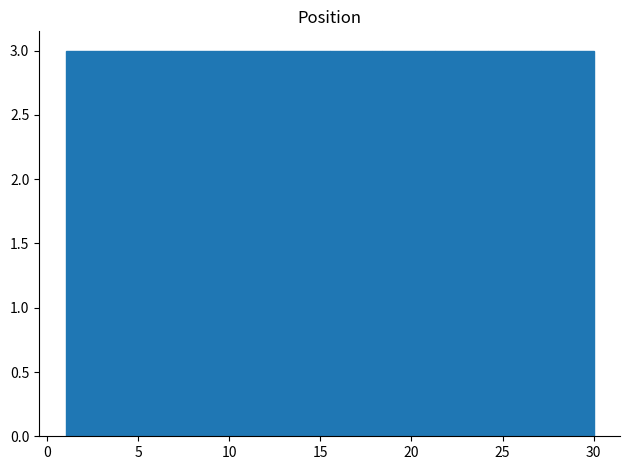

Reading left to right, transcribe this chart: for each bar, give the range it covers on the x-axis and its height. Neither the bar edges nor the heights are printed on the chart, so give them approximately, as read against the axes.

1.0 to 3.9: 3
3.9 to 6.8: 3
6.8 to 9.7: 3
9.7 to 12.6: 3
12.6 to 15.5: 3
15.5 to 18.4: 3
18.4 to 21.3: 3
21.3 to 24.2: 3
24.2 to 27.1: 3
27.1 to 30.0: 3